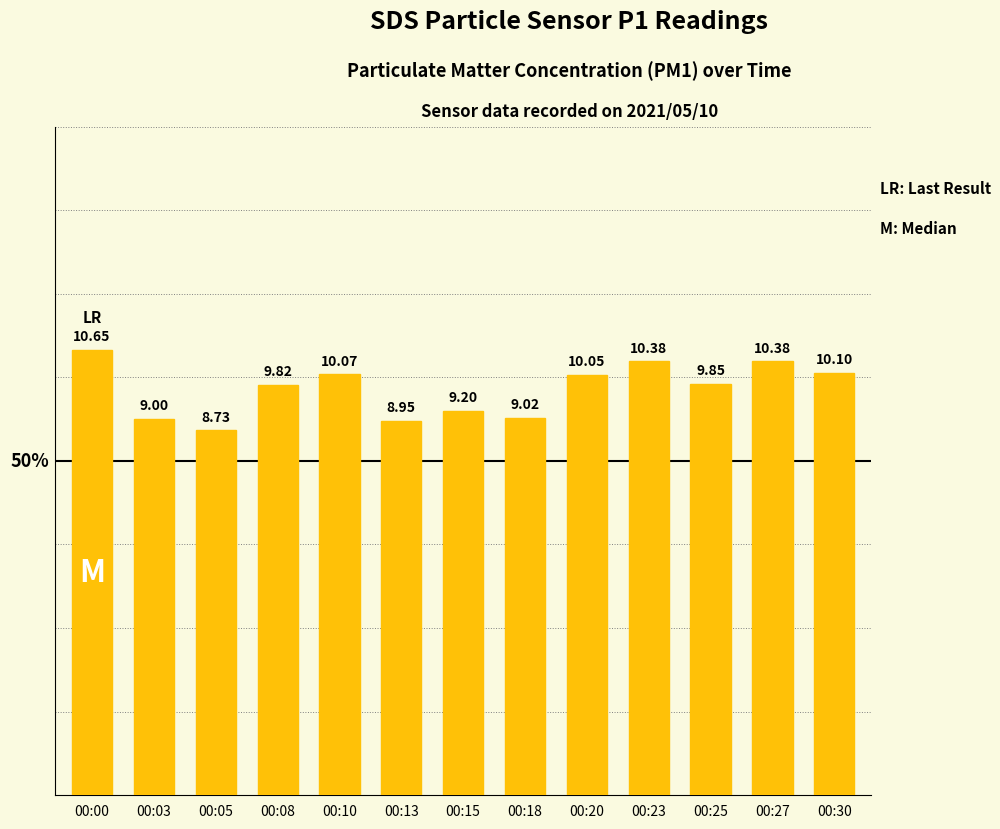

Are the bars horizontal?

No